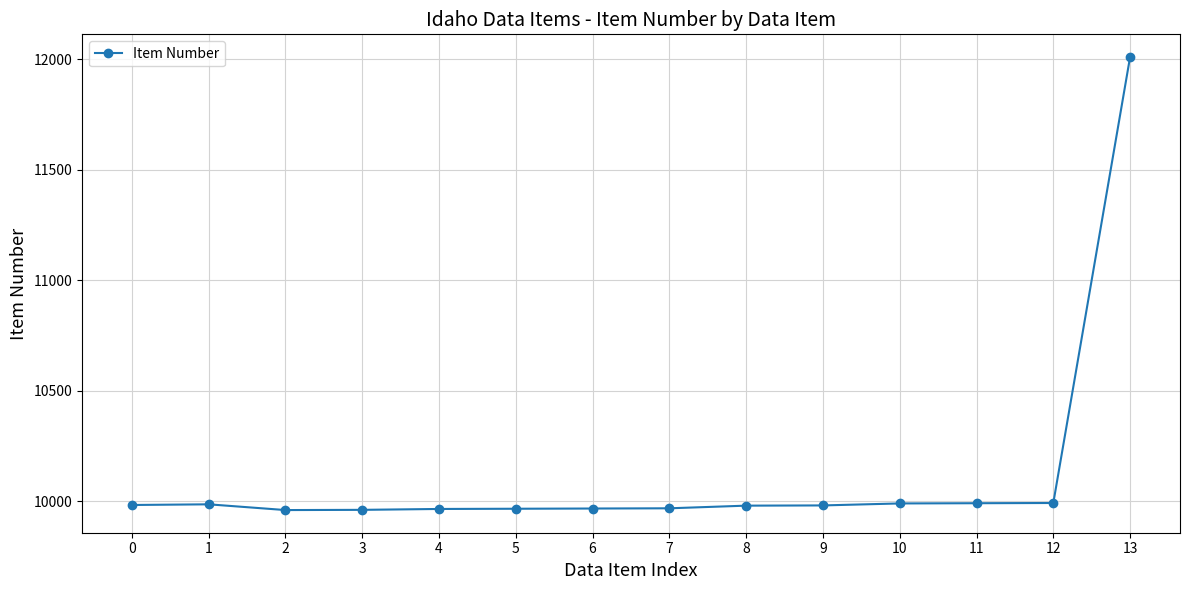

What is the difference between the maximum and minimum values?

2050